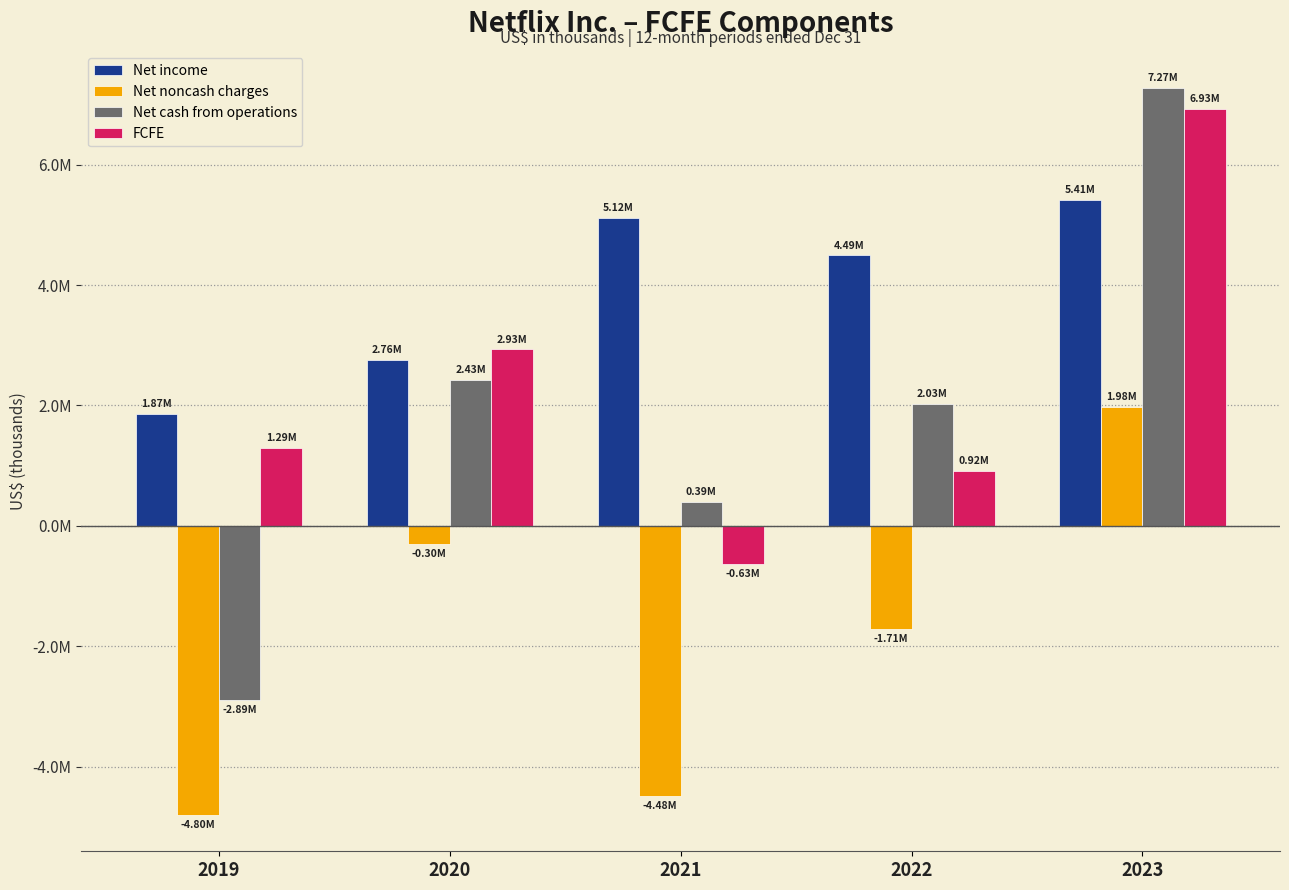

Reading right to left, what are all the values shown in this chart?

Net income: 2023=5407990	2022=4491924	2021=5116228	2020=2761395	2019=1866916
Net noncash charges: 2023=1982459	2022=-1707580	2021=-4481641	2020=-302445	2019=-4797281
Net cash from operations: 2023=7274301	2022=2026257	2021=392610	2020=2427077	2019=-2887322
FCFE: 2023=6925749	2022=918528	2021=-631975	2020=2931059	2019=1292815